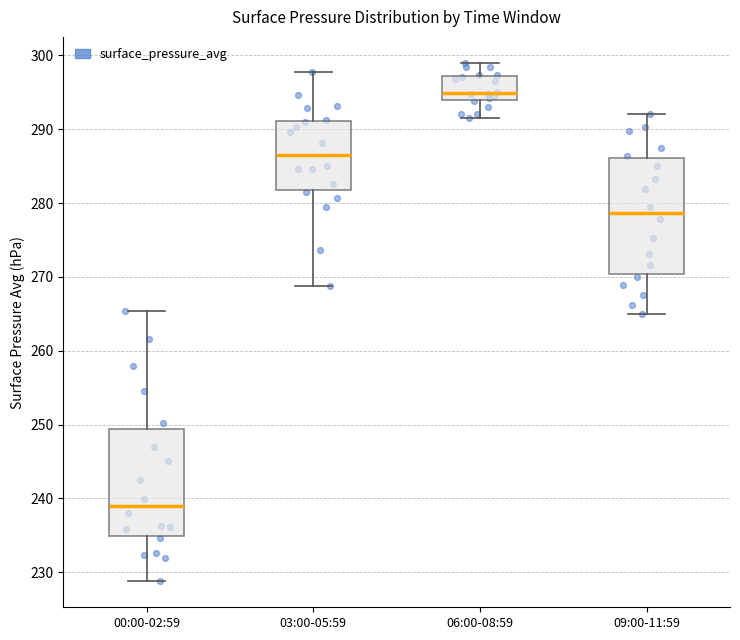

Where does the upper whisker of the box for 06:00-08:59 end on the y-axis? The values are not printed on the chart, so give them approximately, as read against the axis.

299